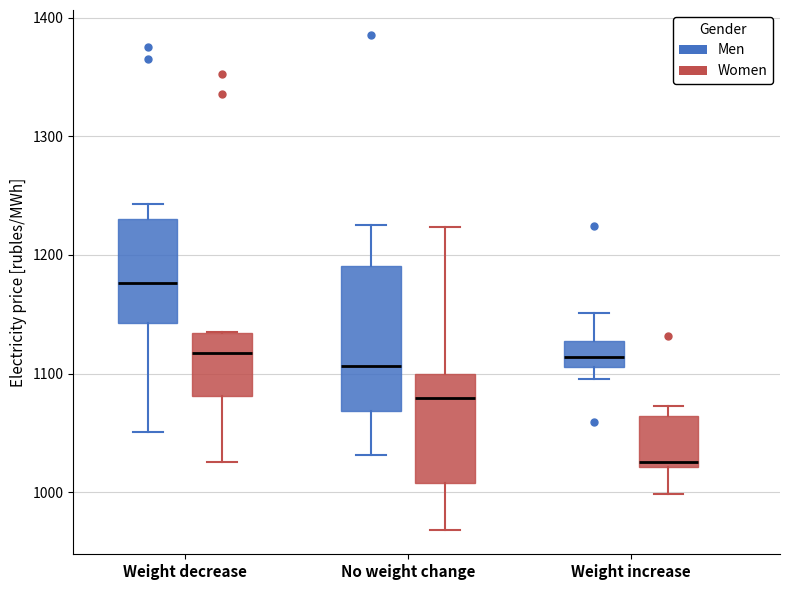

Reading left to right, read every box against the y-axis: the position of its median line, the range the box covers, and the ends of its whiskers. The values are not printed on the chart, so give them approximately, as read against the axis.

Weight decrease (Men): median 1180, box 1140 to 1230, whiskers 1050 to 1240
Weight decrease (Women): median 1120, box 1080 to 1130, whiskers 1030 to 1140
No weight change (Men): median 1110, box 1070 to 1190, whiskers 1030 to 1230
No weight change (Women): median 1080, box 1010 to 1100, whiskers 970 to 1220
Weight increase (Men): median 1110 (inside the box), box 1110 to 1130, whiskers 1100 to 1150
Weight increase (Women): median 1030, box 1020 to 1060, whiskers 1000 to 1070